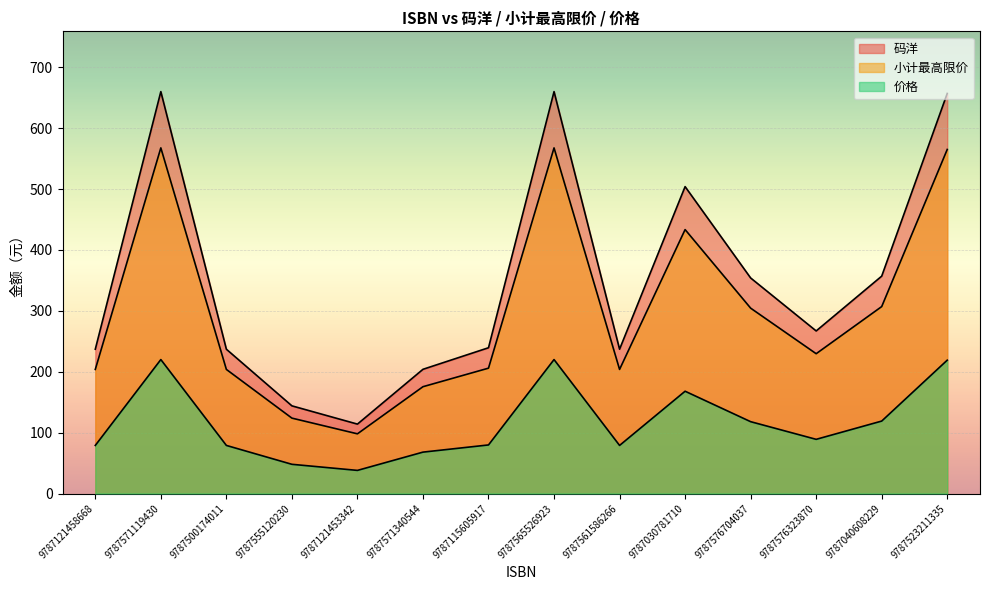

What is the minimum value shown in the chart?

38.0